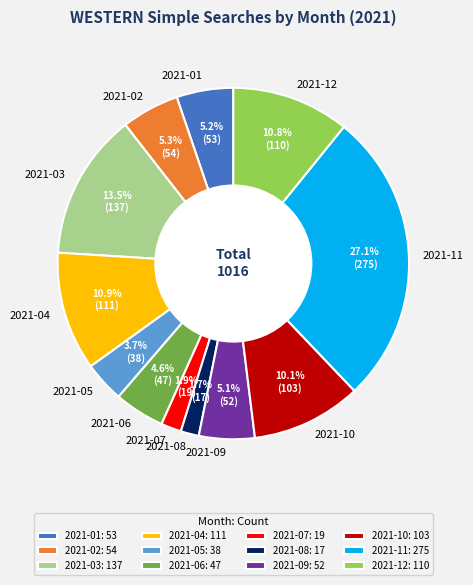

Does any single category account for the majority?

No